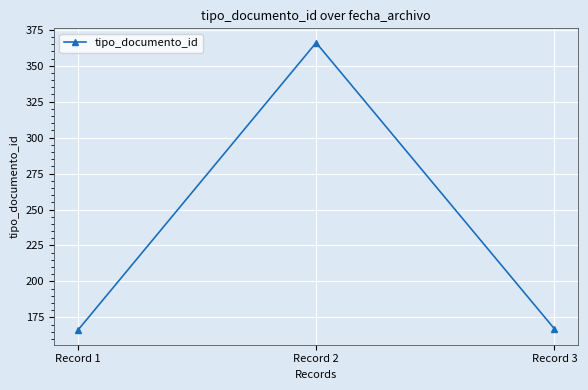

What is the sum of all values?

699